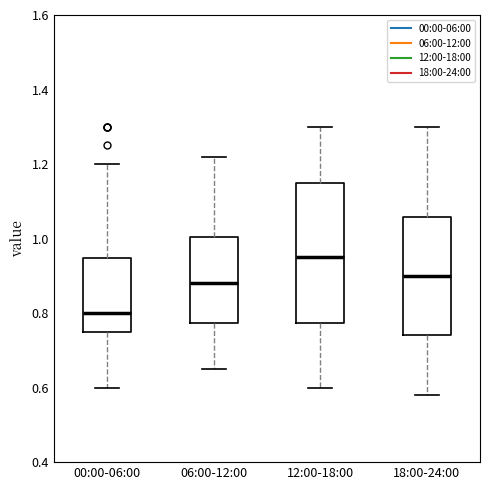

Which box has the lowest median line?

00:00-06:00